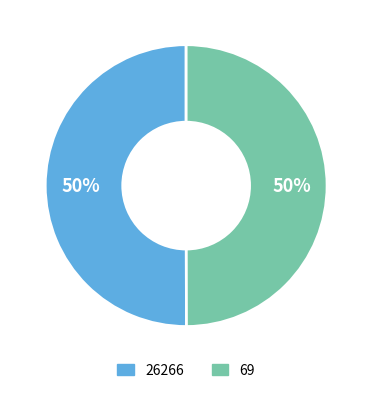

To the nearest percent, what is the average slice percentage?

50%